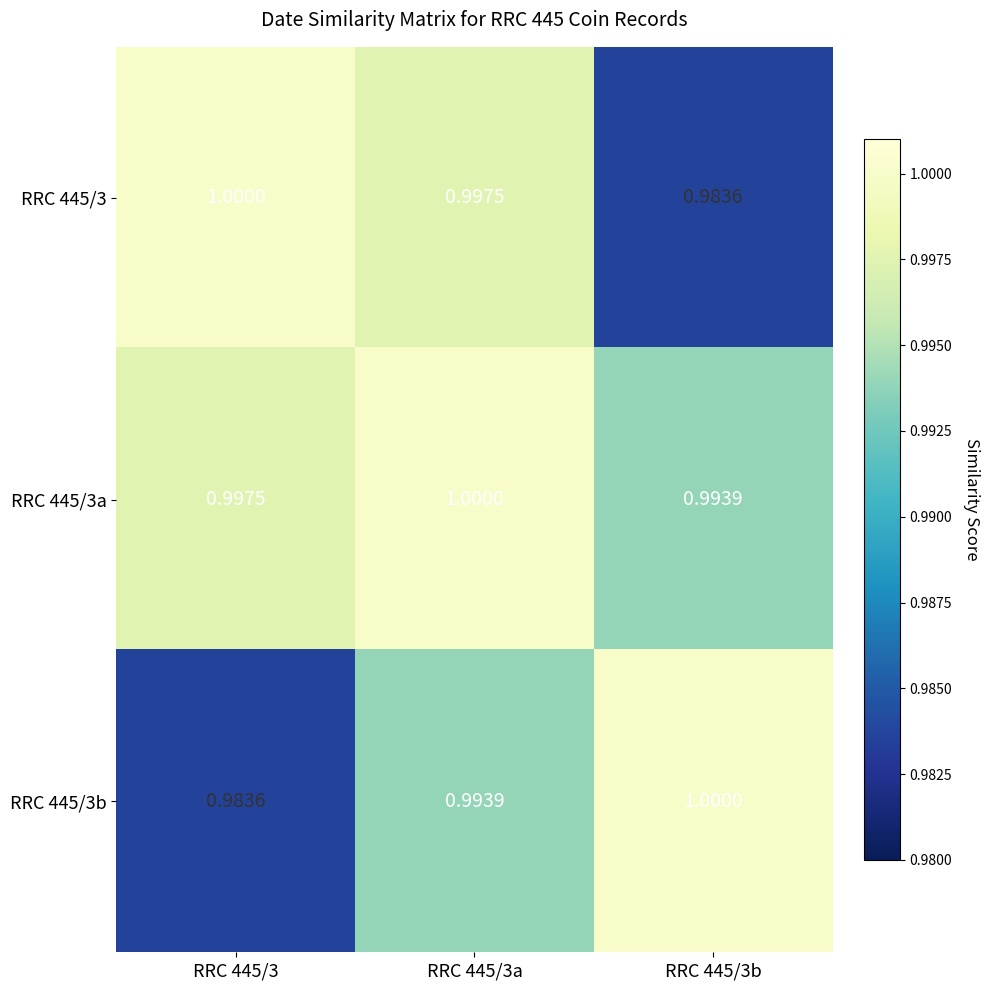

Is the value of RRC 445/3a at RRC 445/3b greater than the value of RRC 445/3b at RRC 445/3b?

No